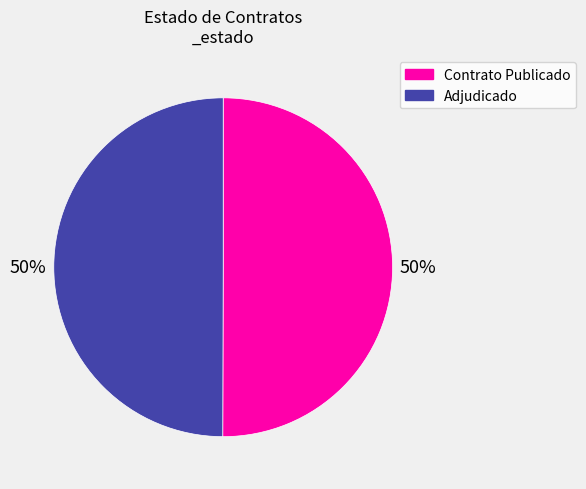

How many slices are in this pie chart?

2